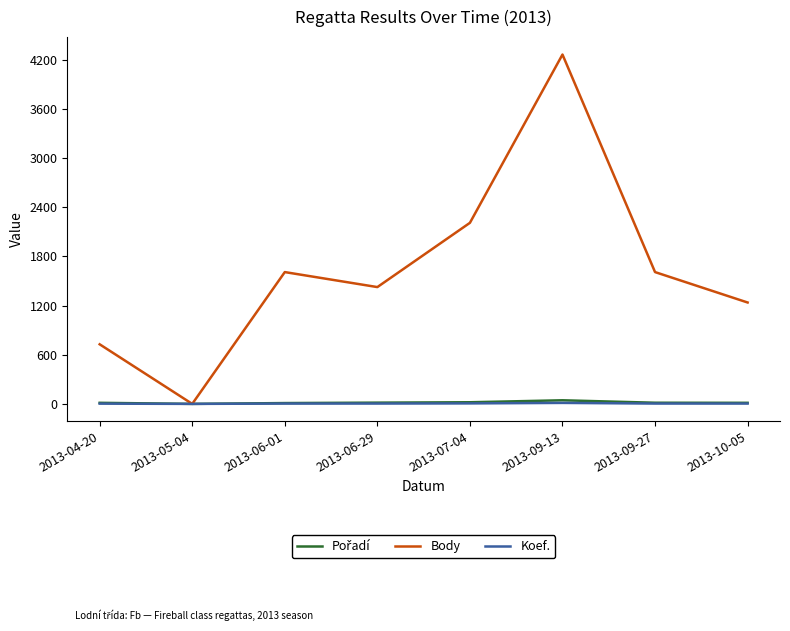

Which series has the widest spread of values?

Body